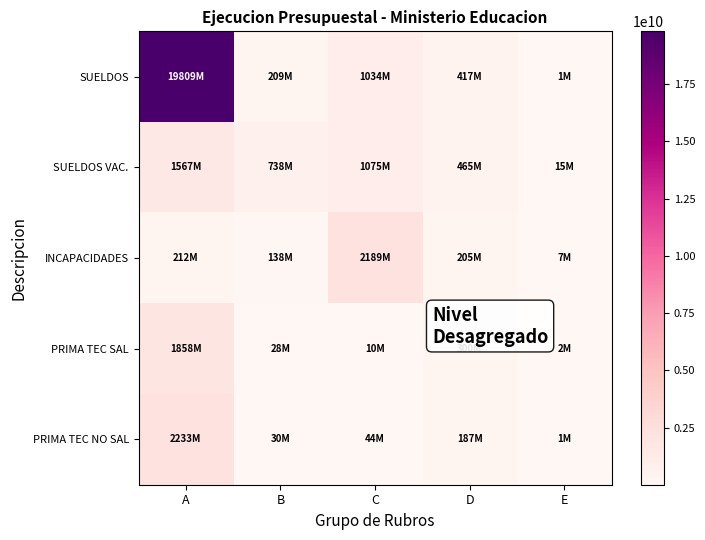

Reading left to right, extract all data points from this chart.

SUELDOS: A=19809972425	B=209452728	C=1034758707	D=417439240	E=1424500
SUELDOS VAC.: A=1567824271	B=738985691	C=1075029880	D=465099072	E=15626739
INCAPACIDADES: A=212170524	B=138186953	C=2189907112	D=205000000	E=7849815
PRIMA TEC SAL: A=1858548470	B=28570687	C=10951174	D=300000000	E=2246239
PRIMA TEC NO SAL: A=2233265374	B=30928281	C=44914676	D=187575805	E=1479739